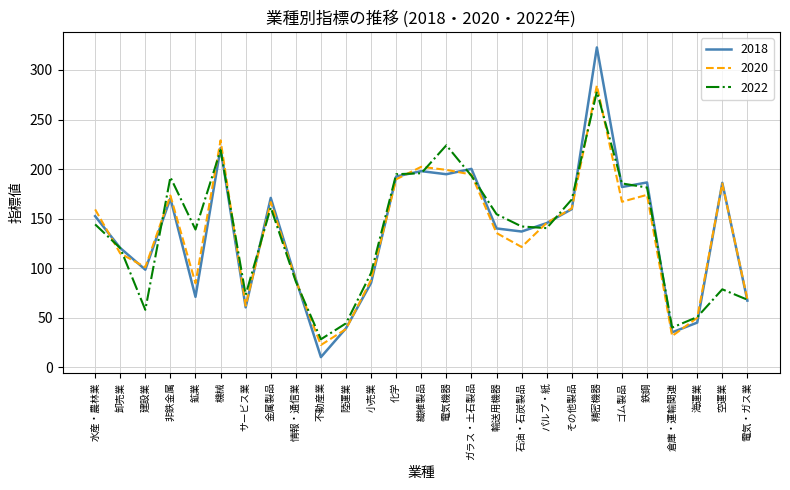

List the series in order of their peak value, highest first.

2018, 2020, 2022